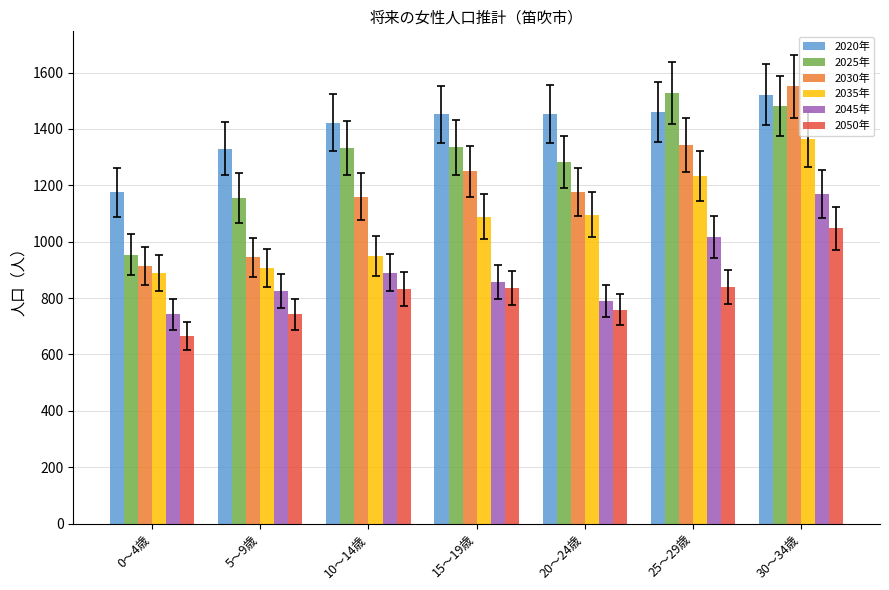

Which category has the lowest value across all series?

0～4歳